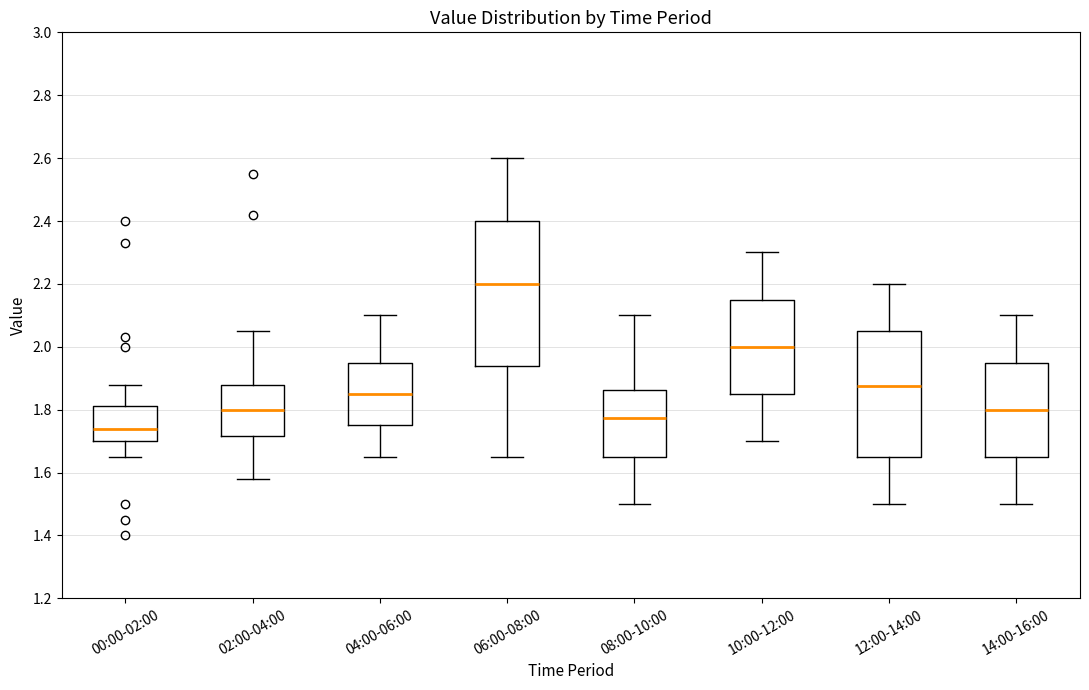

Which box has the highest median line?

06:00-08:00